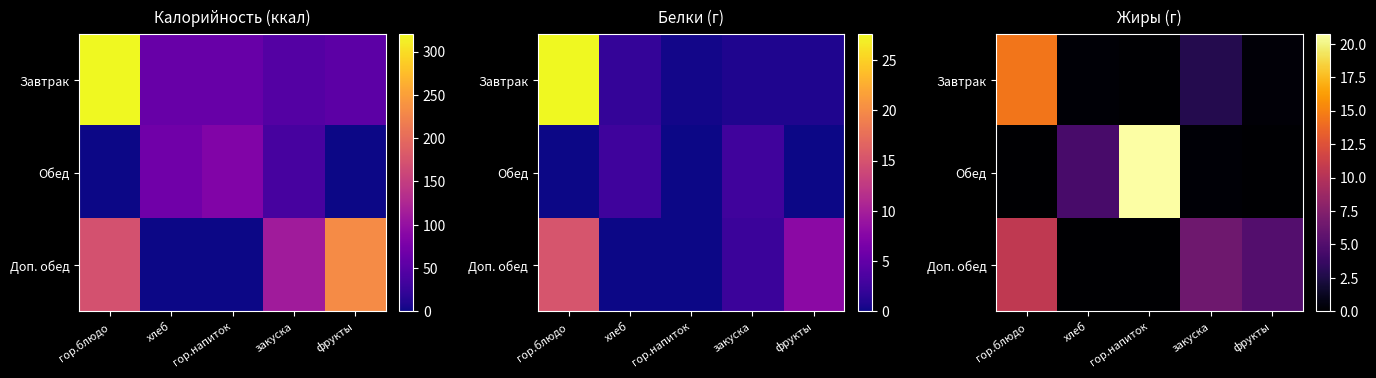

At фрукты, list the series in order from smallest to largest.

Обед, Завтрак, Доп. обед